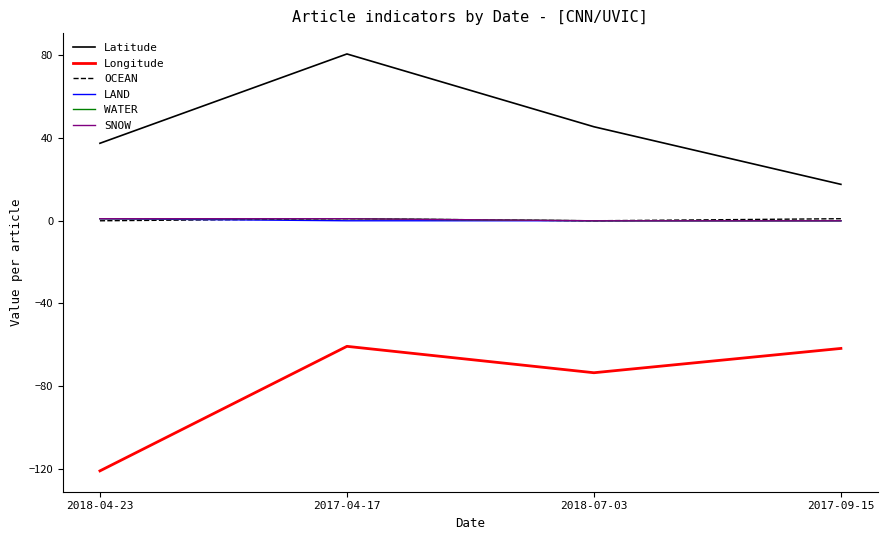

What is the maximum value shown in the chart?

80.7